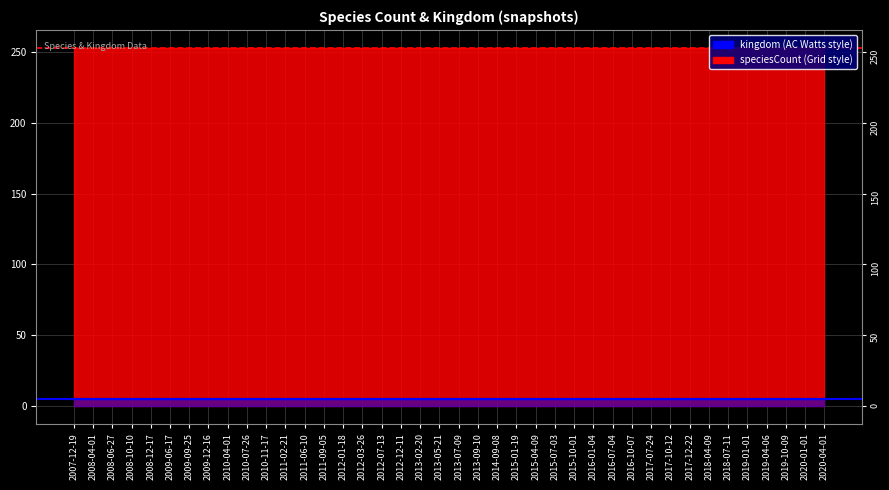

What is the sum of the Avg speciesCount (253) values at 2008-04-01 and 2007-12-19?

506